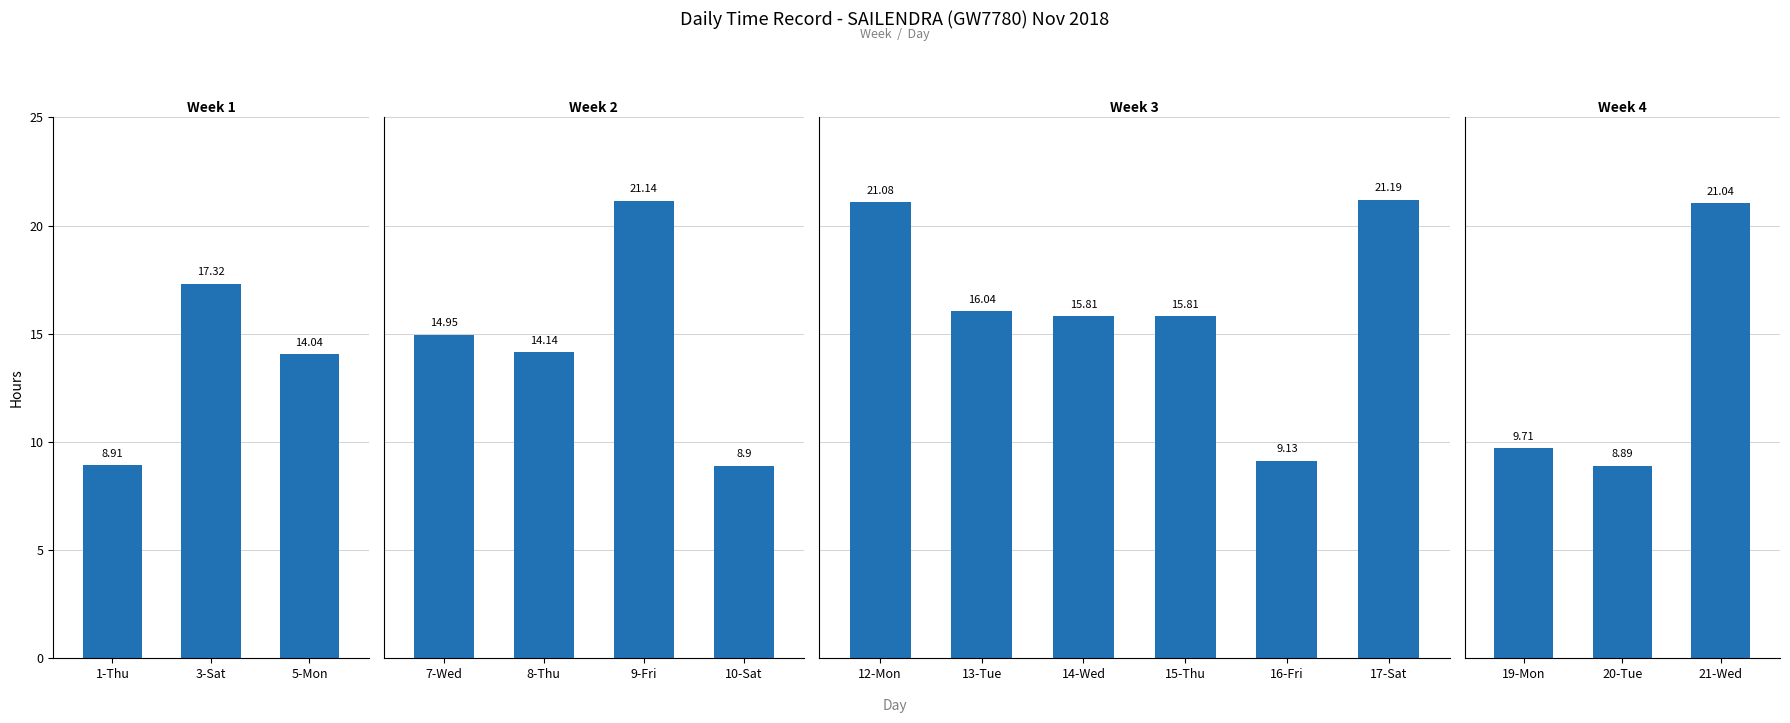

What is the smallest value displayed?

8.9